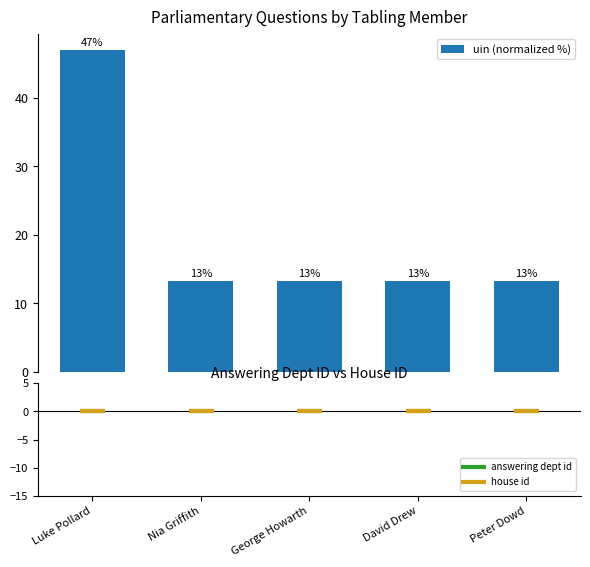

Which series has the widest spread of values?

uin (normalized %)